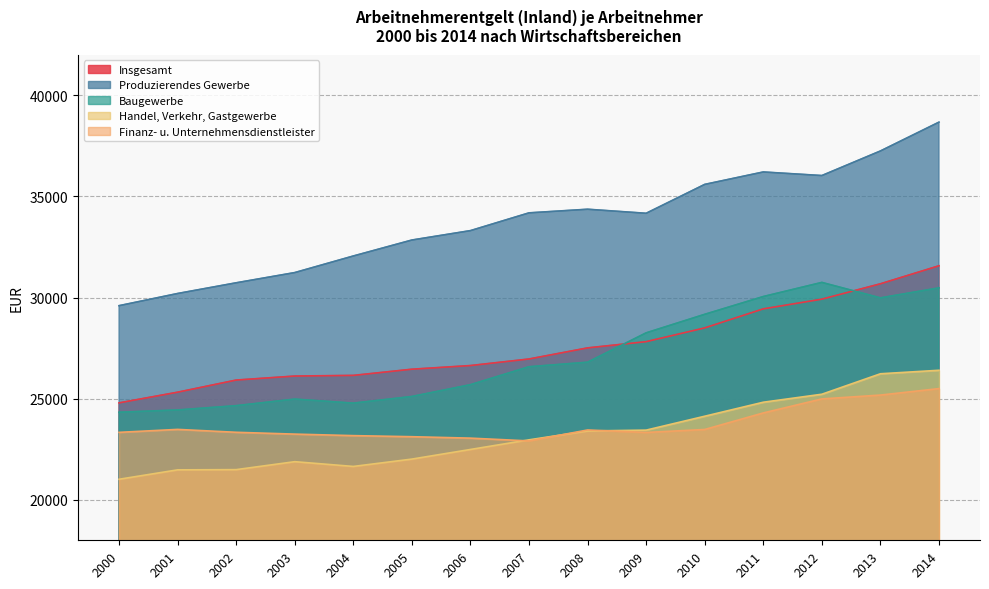

What is the difference between the maximum and minimum values in the Handel, Verkehr, Gastgewerbe series?

5387